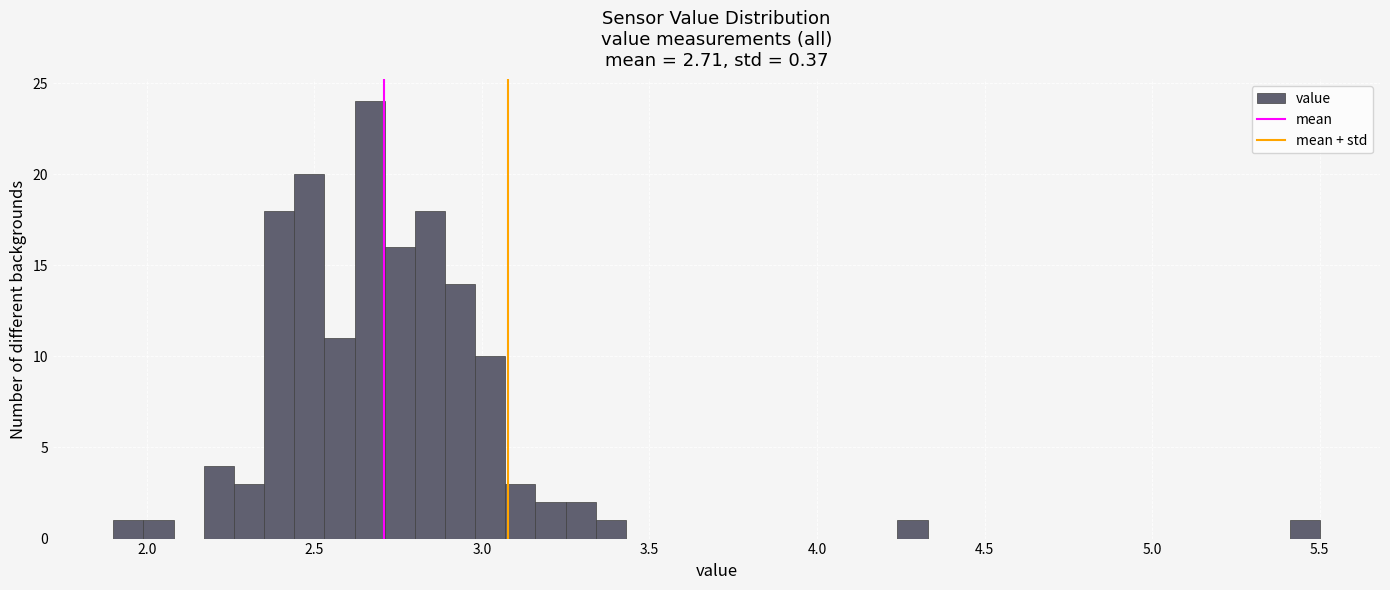

Read against the x-axis, roughly where is the centre of the tallest bar?

2.65